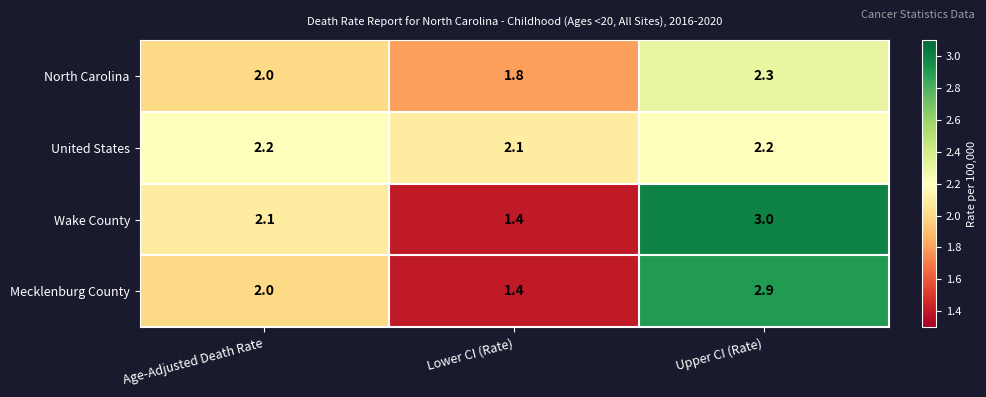

Reading left to right, what are all the values shown in this chart?

North Carolina: Age-Adjusted Death Rate=2.0	Lower CI (Rate)=1.8	Upper CI (Rate)=2.3
United States: Age-Adjusted Death Rate=2.2	Lower CI (Rate)=2.1	Upper CI (Rate)=2.2
Wake County: Age-Adjusted Death Rate=2.1	Lower CI (Rate)=1.4	Upper CI (Rate)=3.0
Mecklenburg County: Age-Adjusted Death Rate=2.0	Lower CI (Rate)=1.4	Upper CI (Rate)=2.9